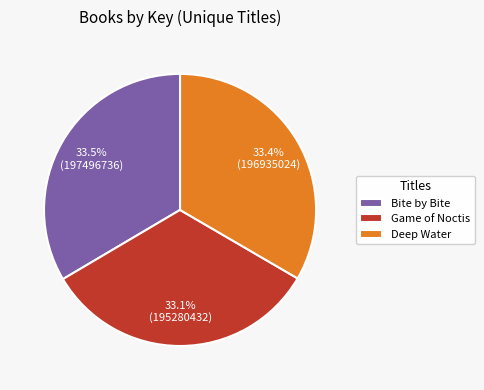

What is the ratio of the value at Deep Water to the value at Game of Noctis?

1.0